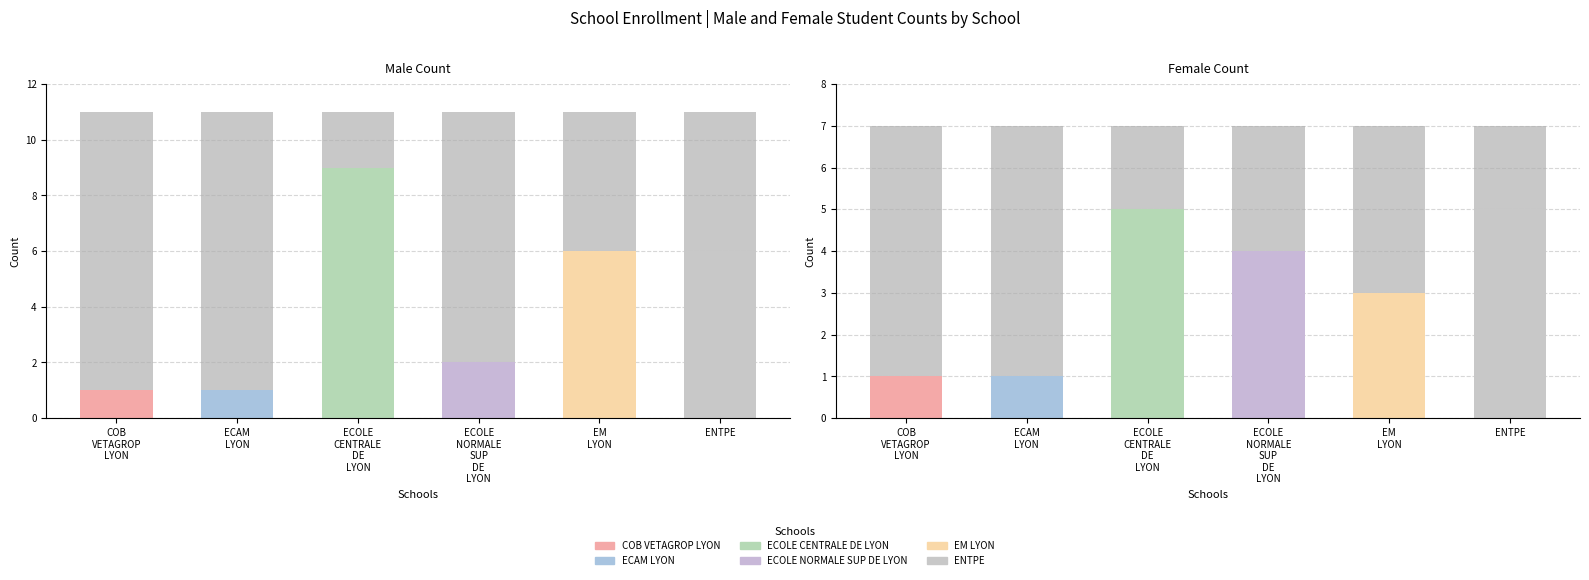

What is the label of the 5th bar from the right?

ECAM LYON